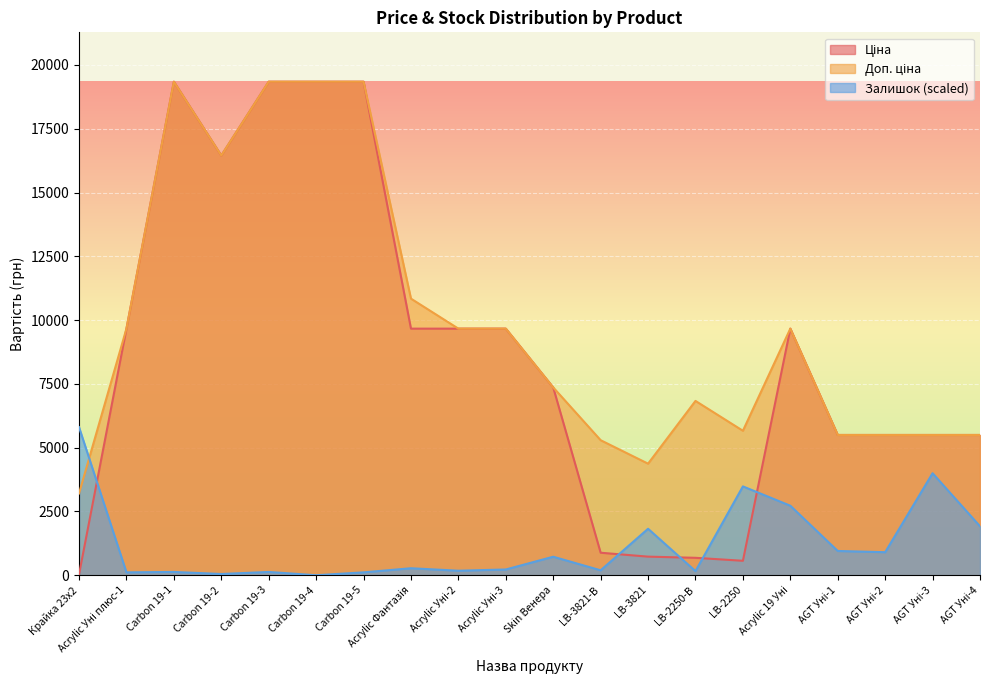

Where do Доп. ціна and Залишок first cross each other?

Крайка 23x2 and Acrylic Уні плюс-1